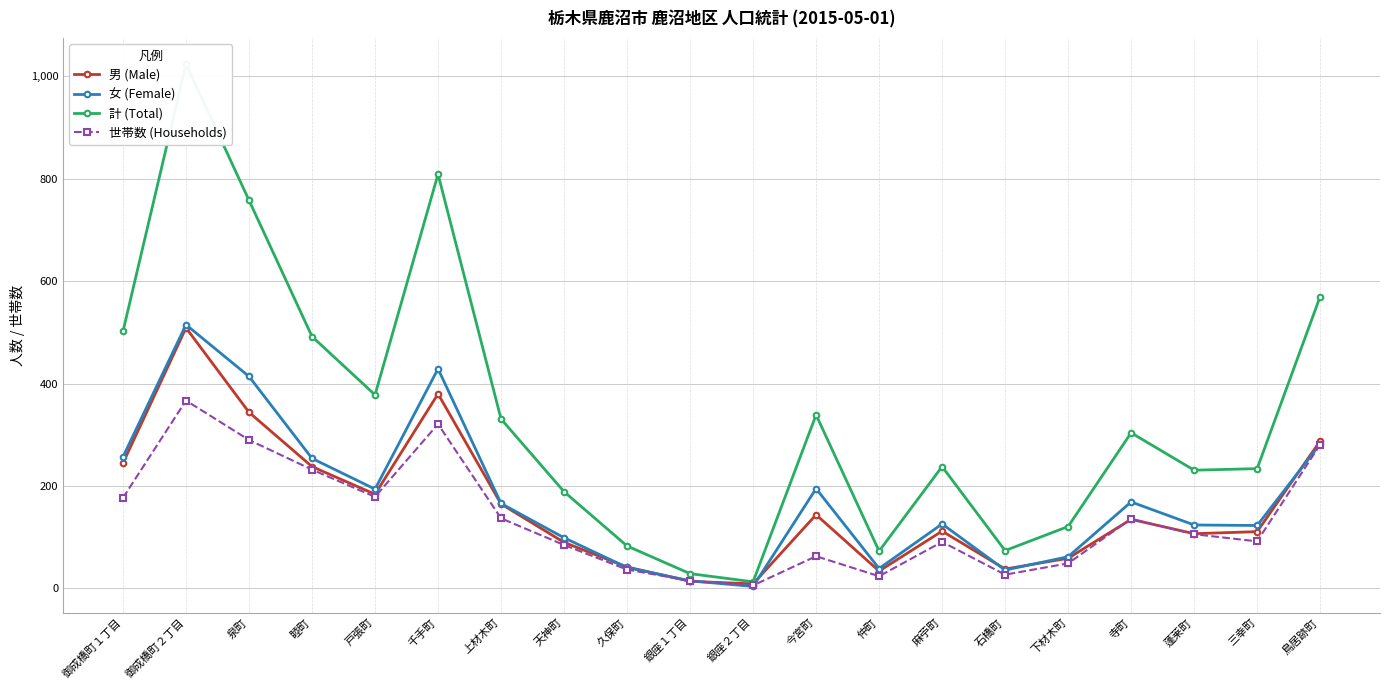

True or false: 世帯数 (Households) has a value of 91 at 麻苧町.

True